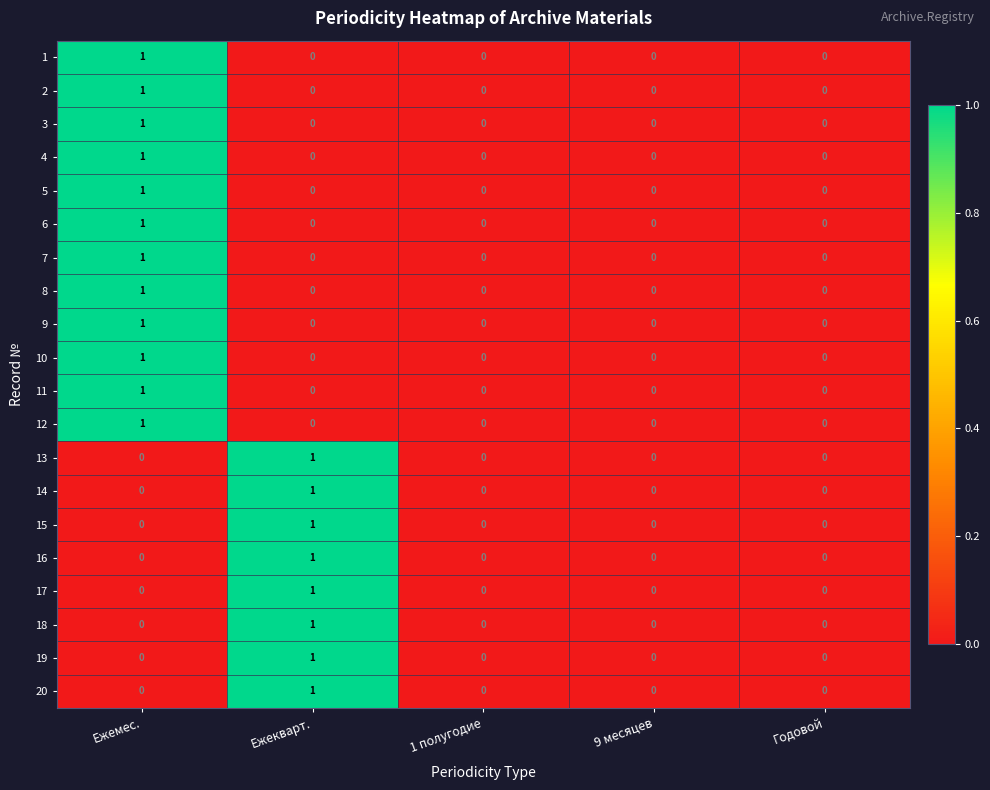

Count the 7 values in the range 0 to 1.

5